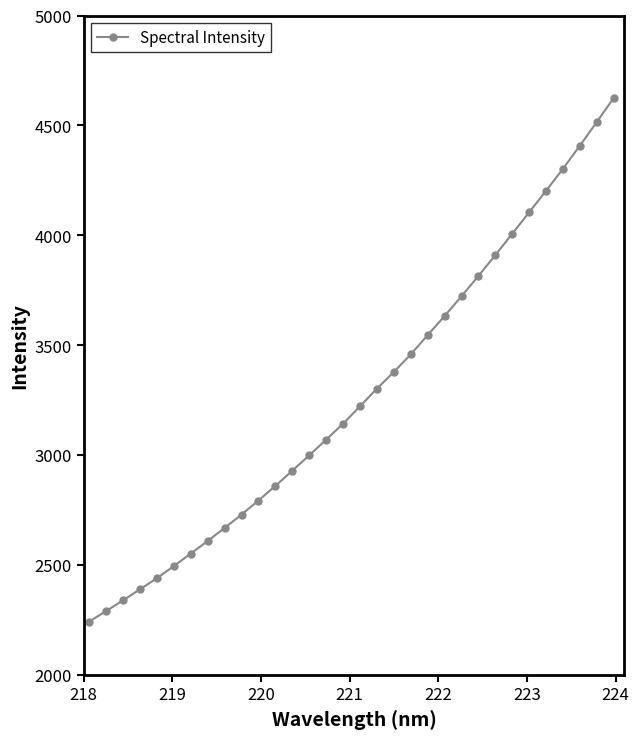

What is the sum of all values?

104686.2